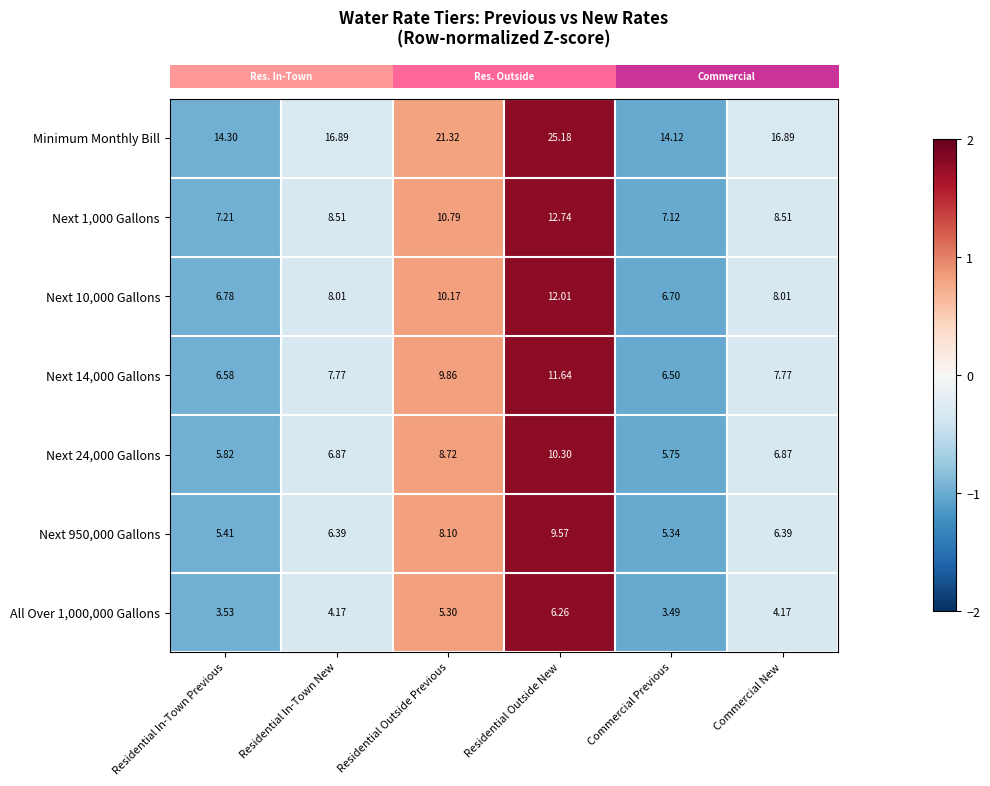

Where does the Next 950,000 Gallons series first go above 6?

Residential In-Town New